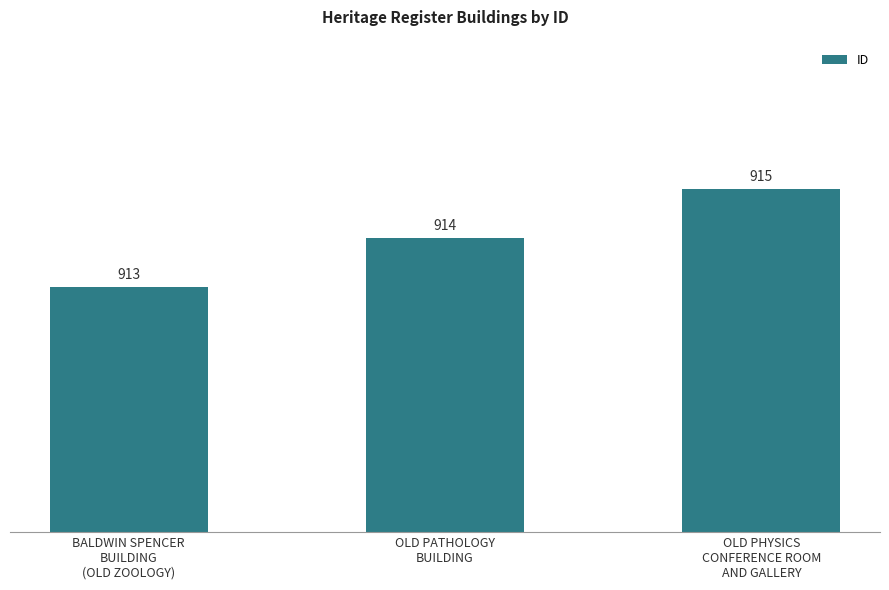

Is it true that the value at OLD PATHOLOGY
BUILDING is 353?

False